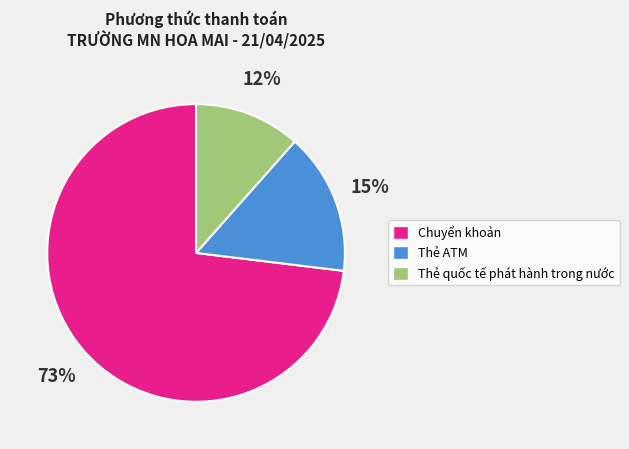

Which category accounts for the majority?

Chuyển khoản